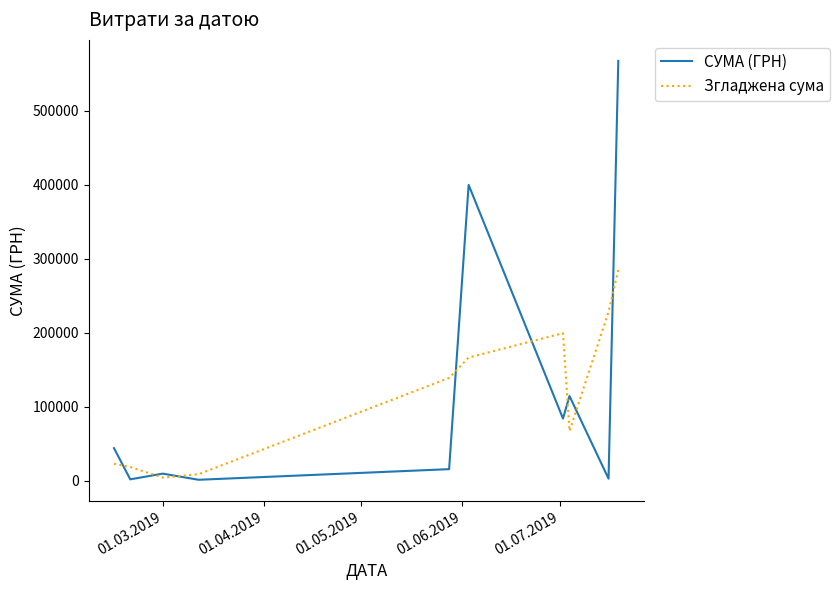

How many times do СУМА (ГРН) and Згладжена сума cross each other?

8